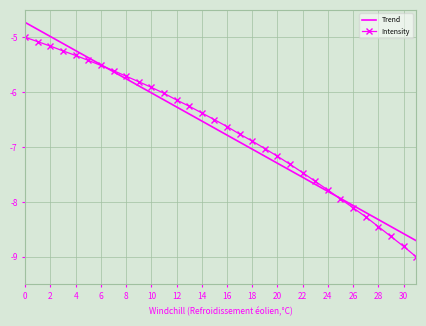

List the series in order of their peak value, highest first.

Trend, Intensity